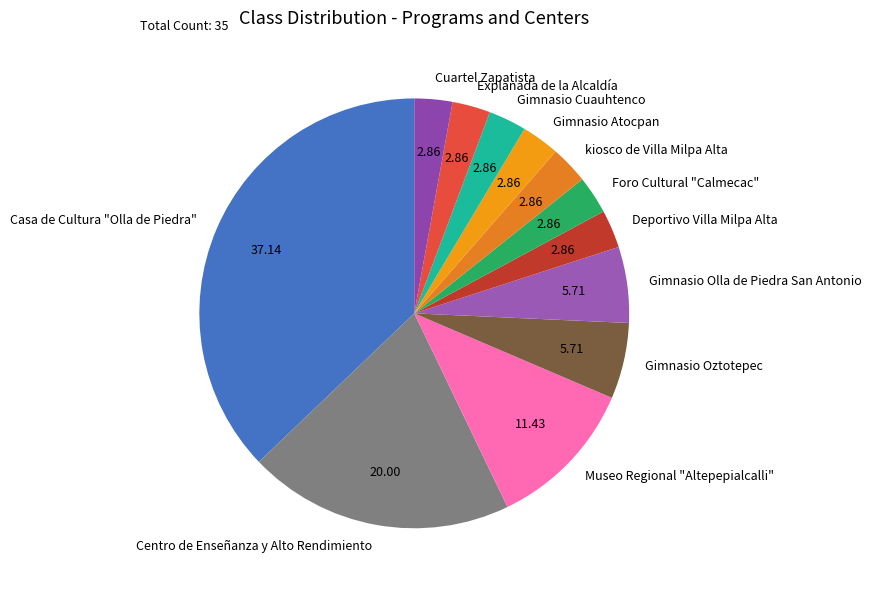

What is the ratio of the value at kiosco de Villa Milpa Alta to the value at Deportivo Villa Milpa Alta?

1.0